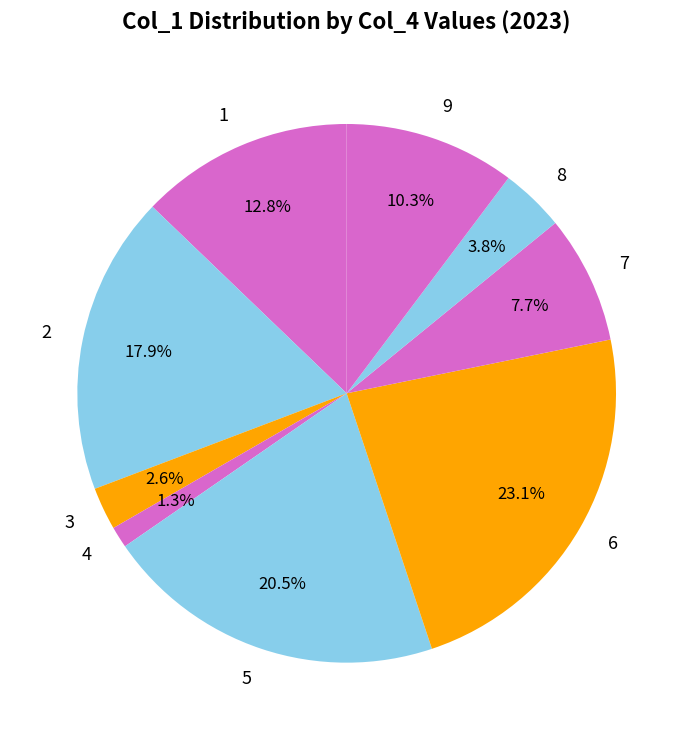

To the nearest percent, what is the average slice percentage?

11%